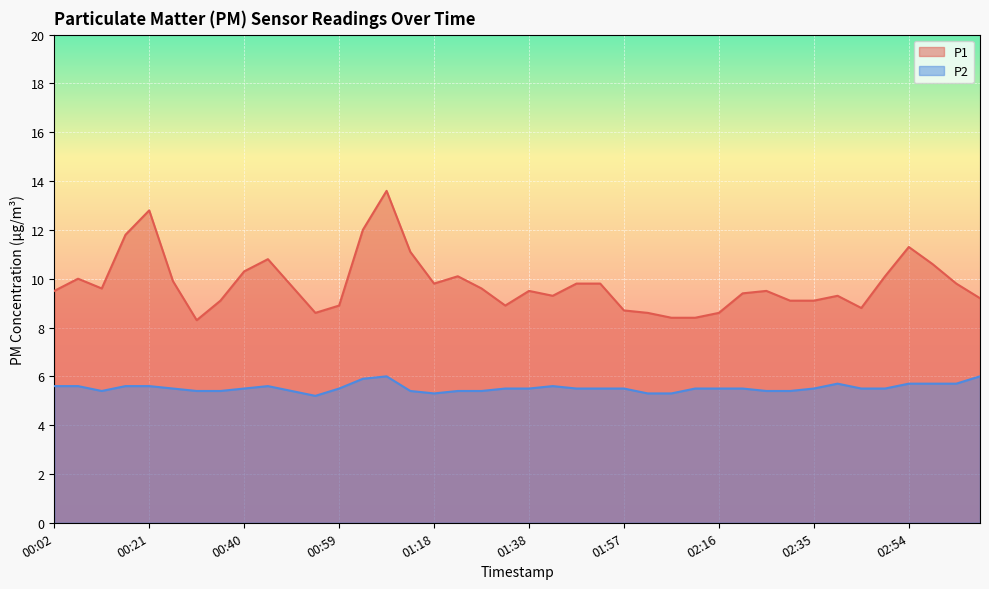

At 01:13, list the series in order from smallest to largest.

P2, P1